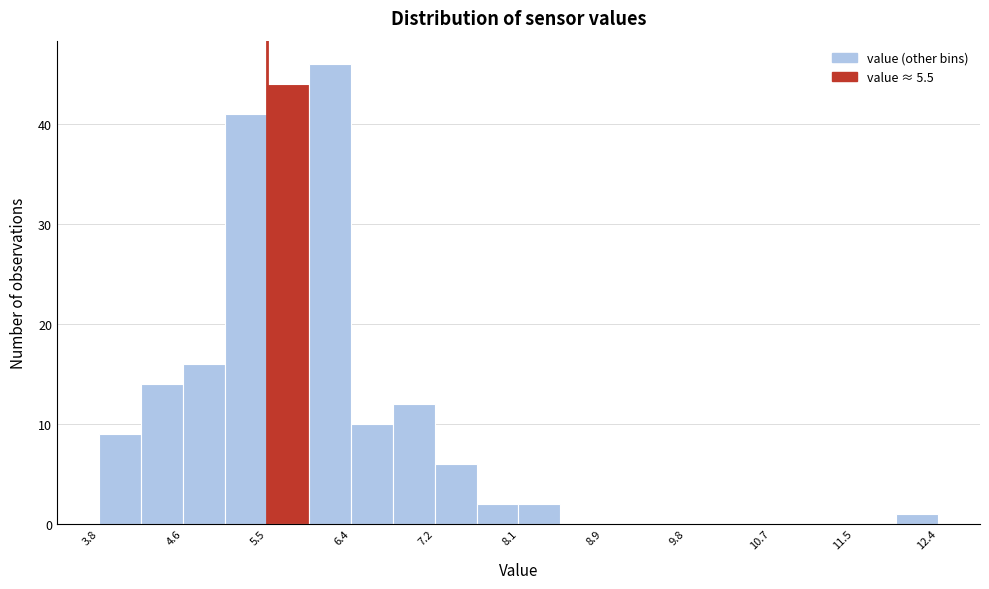

Reading left to right, list every bar in this chart as the range it spans on the x-axis followed by its height. Neither the bar edges nor the heights are printed on the chart, so give them approximately, as read against the axes.

3.8 to 4.2: 9
4.2 to 4.6: 14
4.6 to 5.1: 16
5.1 to 5.5: 41
5.5 to 5.9: 44
5.9 to 6.4: 46
6.4 to 6.8: 10
6.8 to 7.2: 12
7.2 to 7.7: 6
7.7 to 8.1: 2
8.1 to 8.5: 2
8.5 to 8.9: 0
8.9 to 9.4: 0
9.4 to 9.8: 0
9.8 to 10.2: 0
10.2 to 10.7: 0
10.7 to 11.1: 0
11.1 to 11.5: 0
11.5 to 12.0: 0
12.0 to 12.4: 1